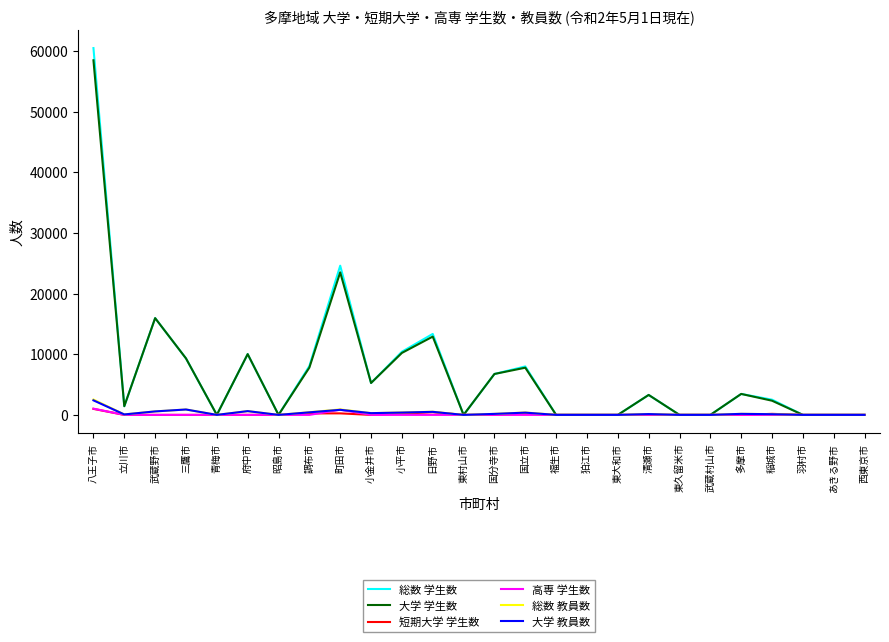

Is the value of 高専 学生数 at 日野市 greater than the value of 総数 学生数 at 三鷹市?

No